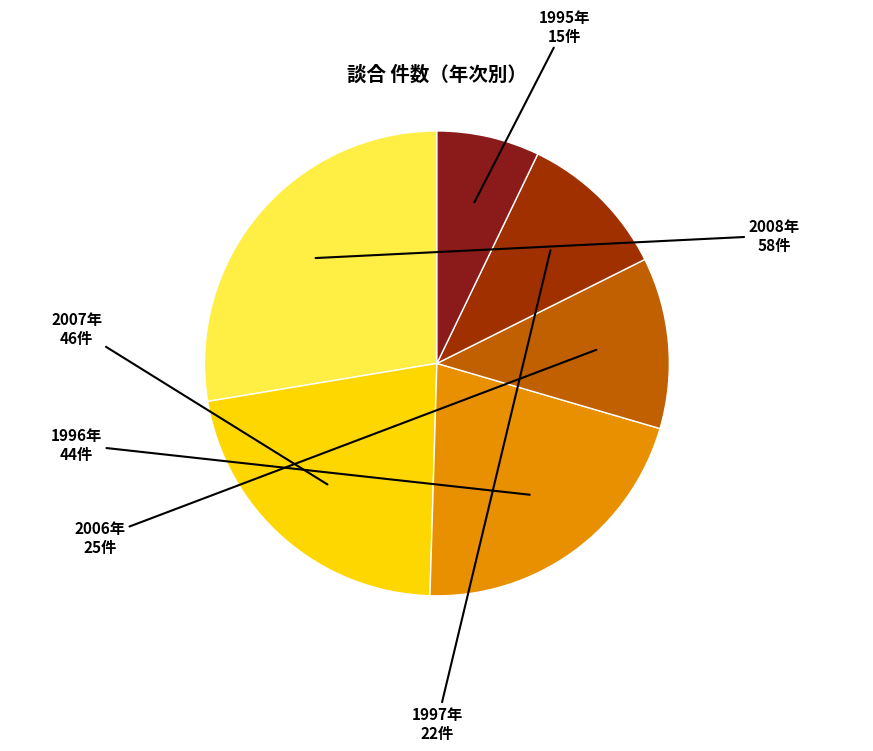

Is there any slice that represents more than half of the pie?

No